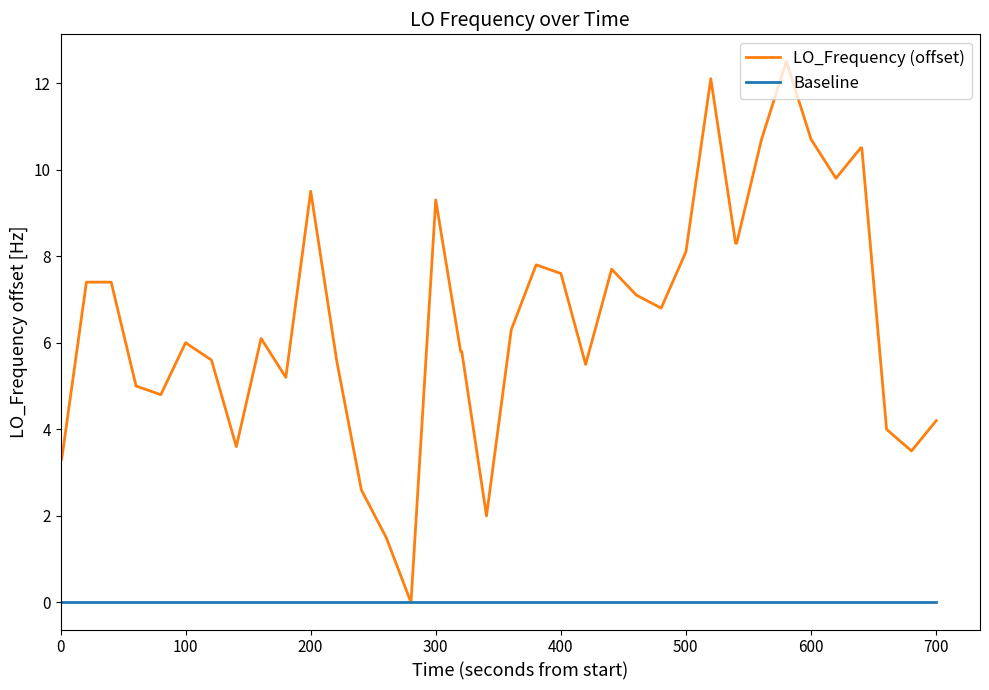

What is the greatest value displayed?

12.5